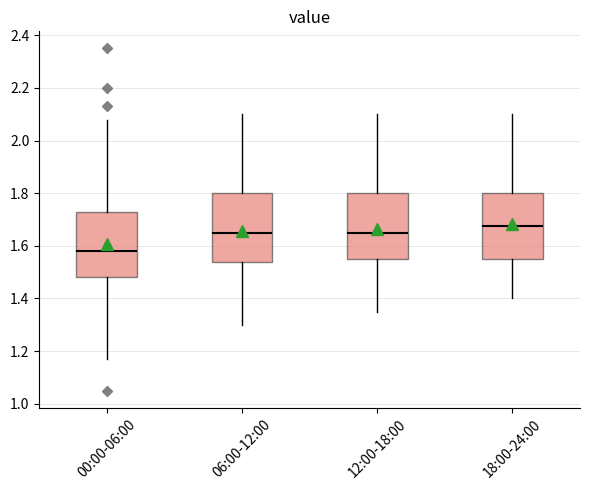

Which box's median line is the highest?

18:00-24:00